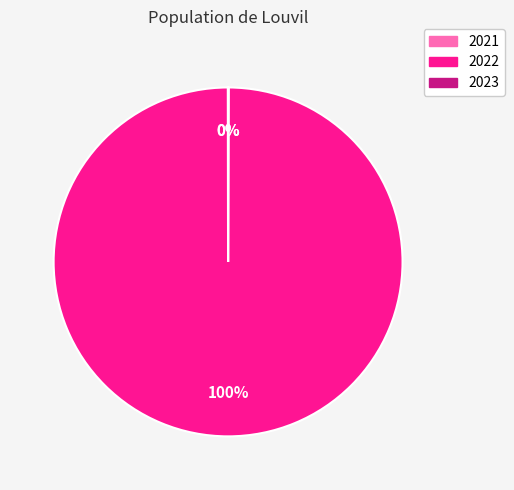

Which category accounts for the majority?

2022